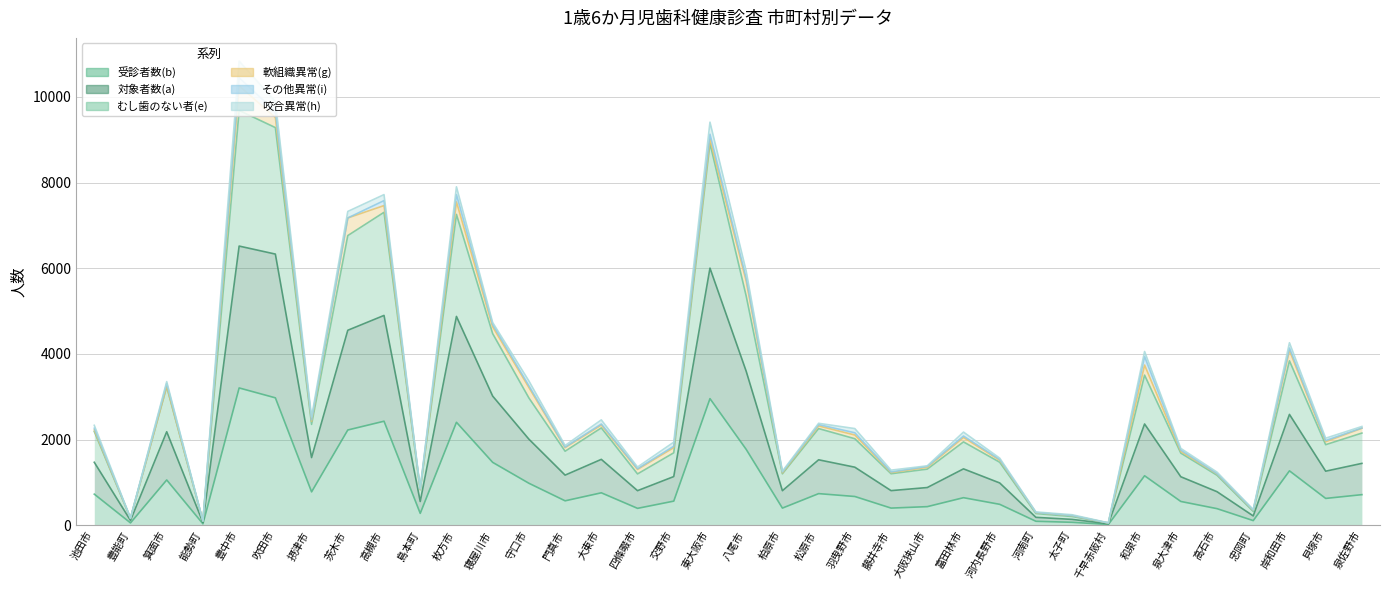

True or false: 受診者数(b) and むし歯のない者(e) cross at least once.

False